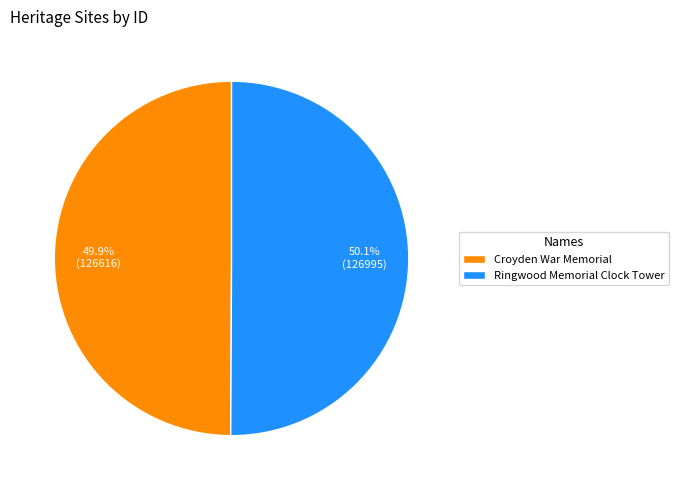

What percentage is the Ringwood Memorial Clock Tower slice, to the nearest percent?

50%